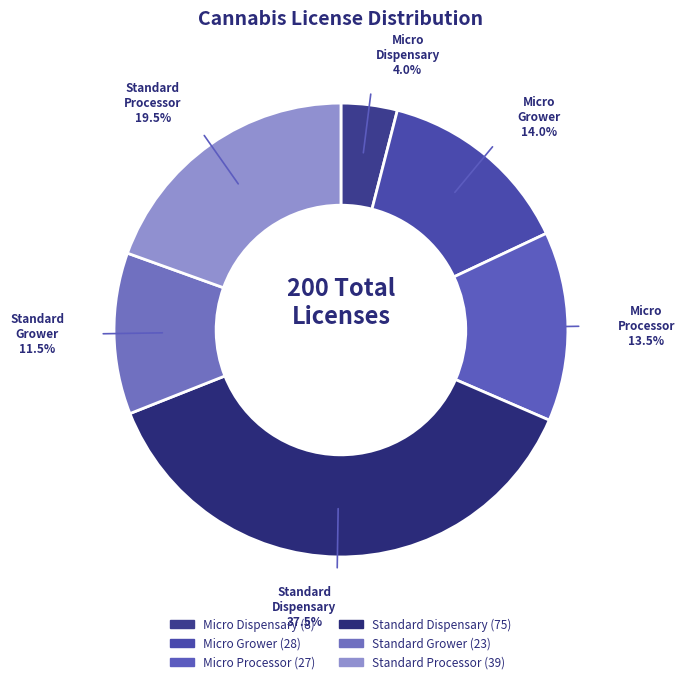

Which category has the smallest portion of the pie?

Micro Dispensary